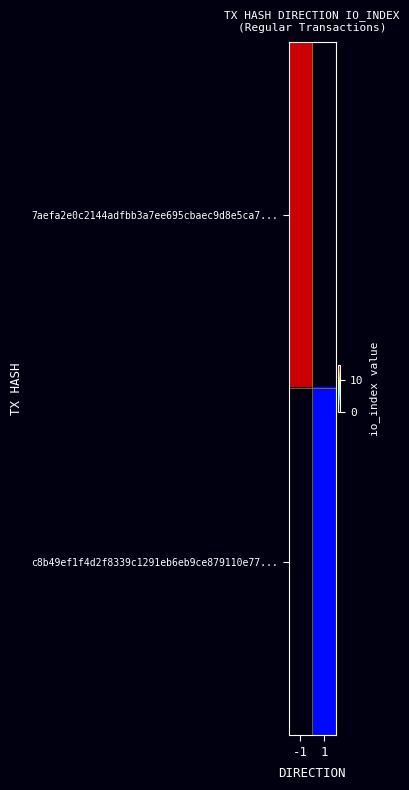

Rank the series by their average value, from lowest to highest.

7aefa2e0c2144adfbb3a7ee695cbaec9d8e5ca7..., c8b49ef1f4d2f8339c1291eb6eb9ce879110e77...